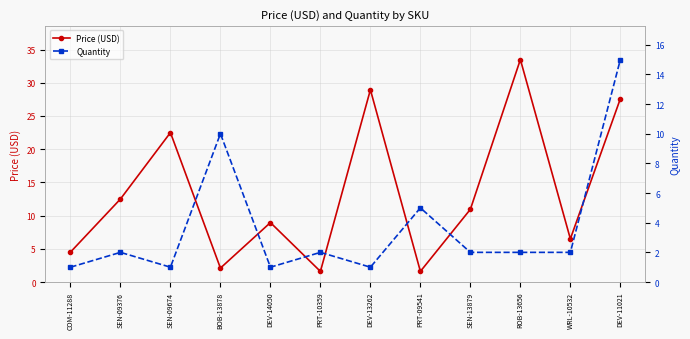

How many lines are shown in the chart?

2